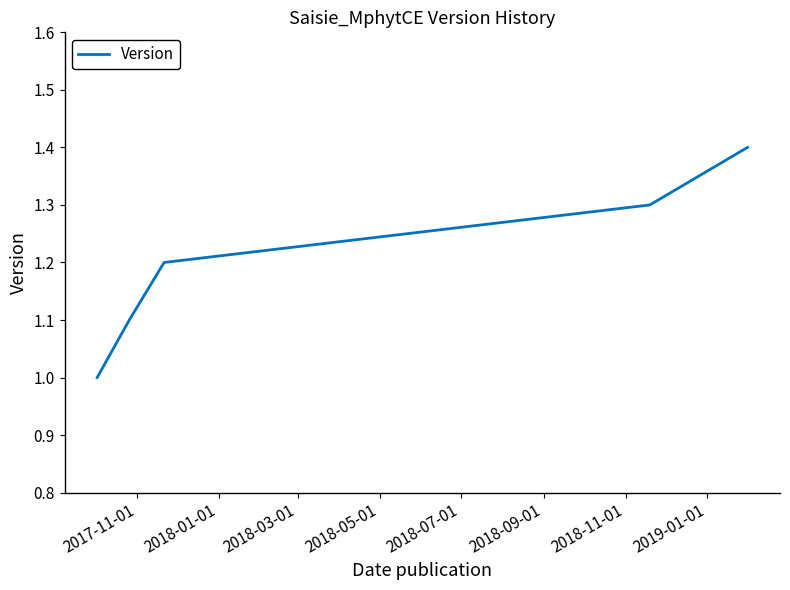

True or false: there are more than 2 points higher than both neighbors.

False